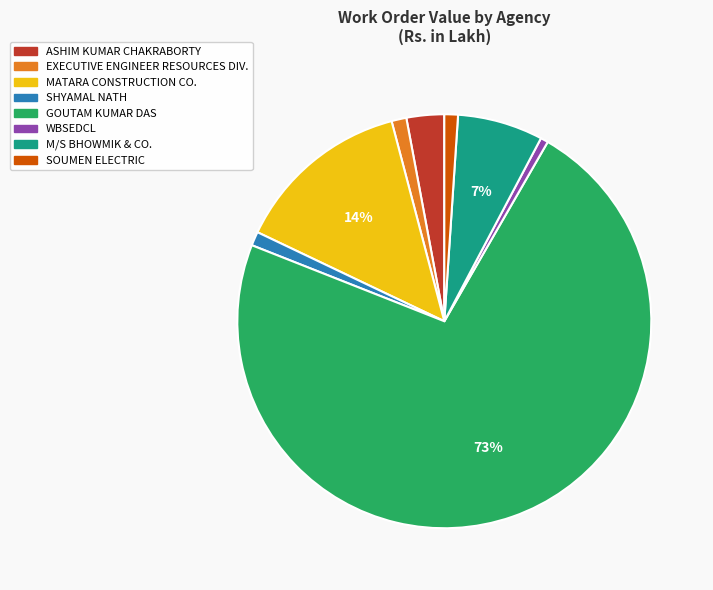

Count the number of slices in the pie.

8